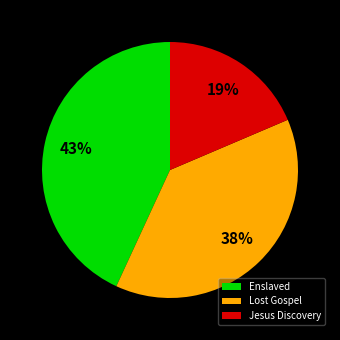

Does Lost Gospel account for over 50% of the chart?

No